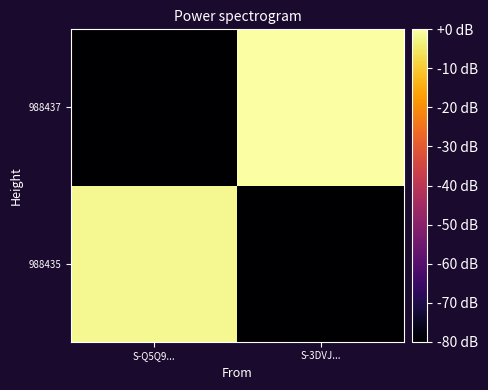

Which category has the highest value across all series?

S-3DVJ...